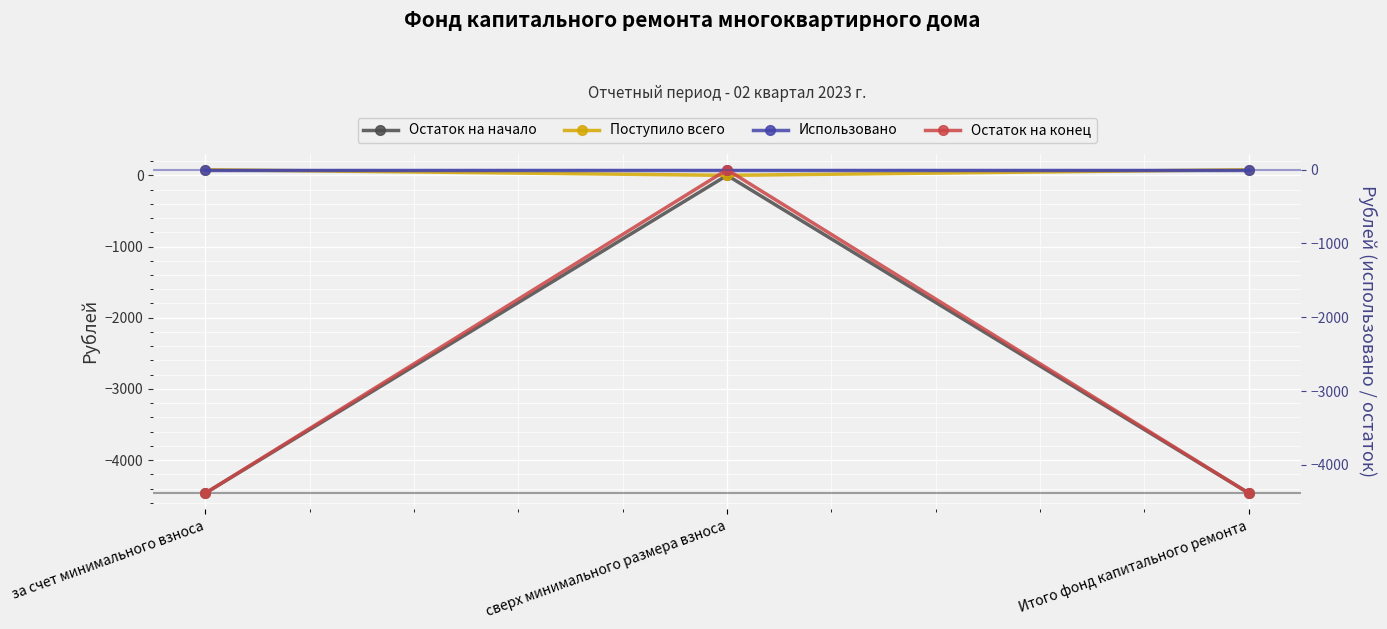

Reading left to right, transcribe all the data shown in this chart.

Остаток на начало: за счет минимального взноса=-4463.4	сверх минимального размера взноса=0.0	Итого фонд капитального ремонта=-4463.4
Поступило всего: за счет минимального взноса=79.0	сверх минимального размера взноса=0.0	Итого фонд капитального ремонта=79.0
Использовано: за счет минимального взноса=0.0	сверх минимального размера взноса=0.0	Итого фонд капитального ремонта=0.0
Остаток на конец: за счет минимального взноса=-4384.4	сверх минимального размера взноса=0.0	Итого фонд капитального ремонта=-4384.4